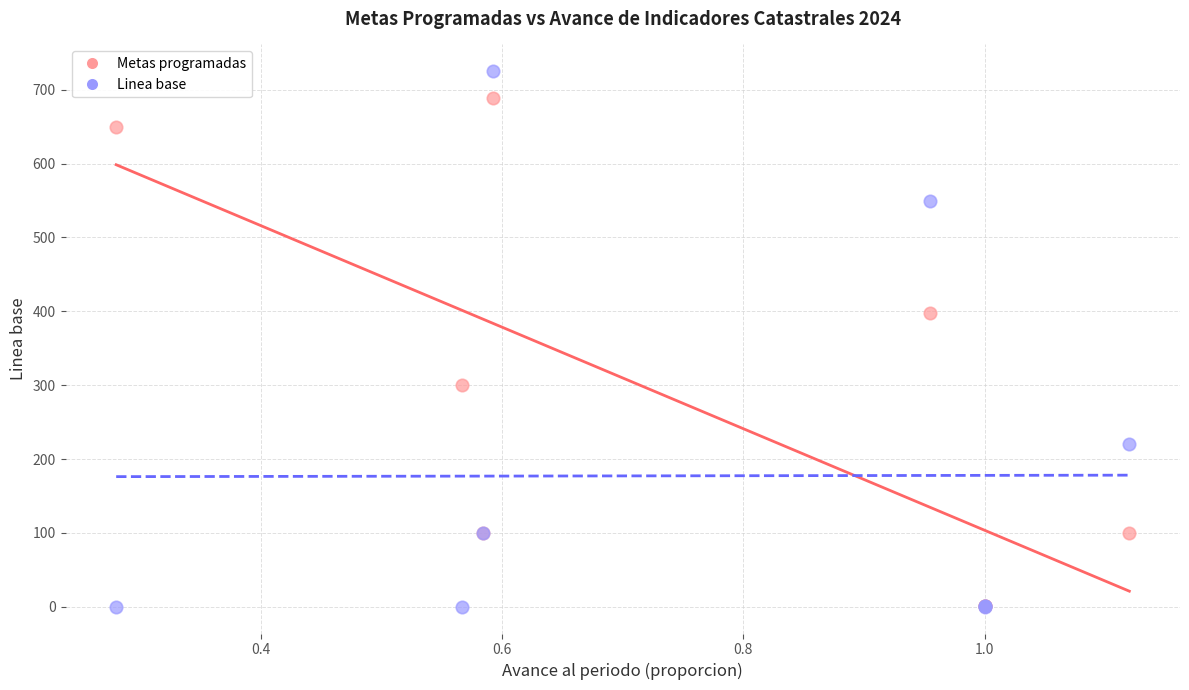

In the Linea base series, what Y value is closest to 362?

220